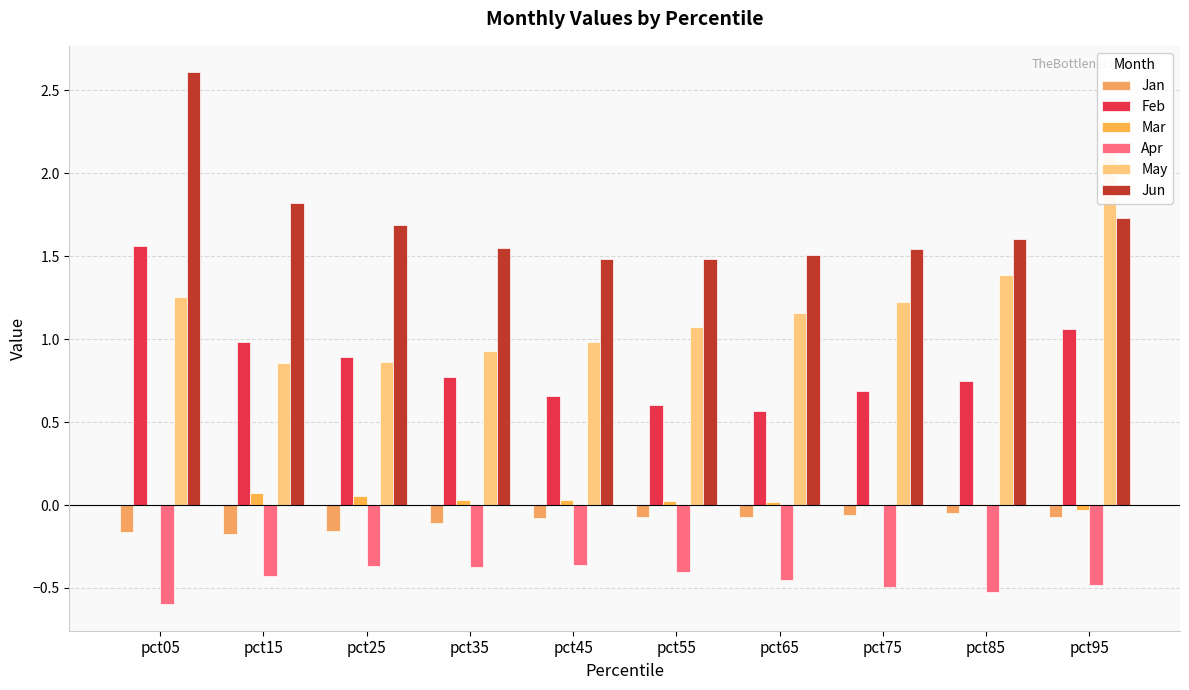

Which category has the lowest value in the Apr series?

pct05